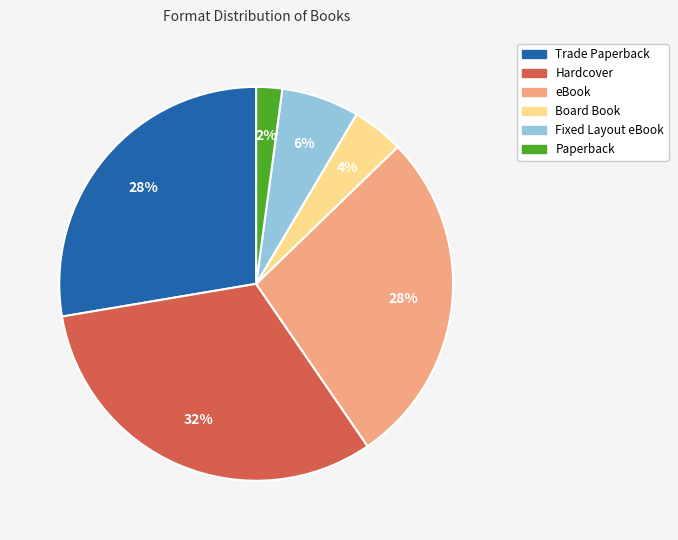

Is it true that Hardcover is 32% of the pie?

True